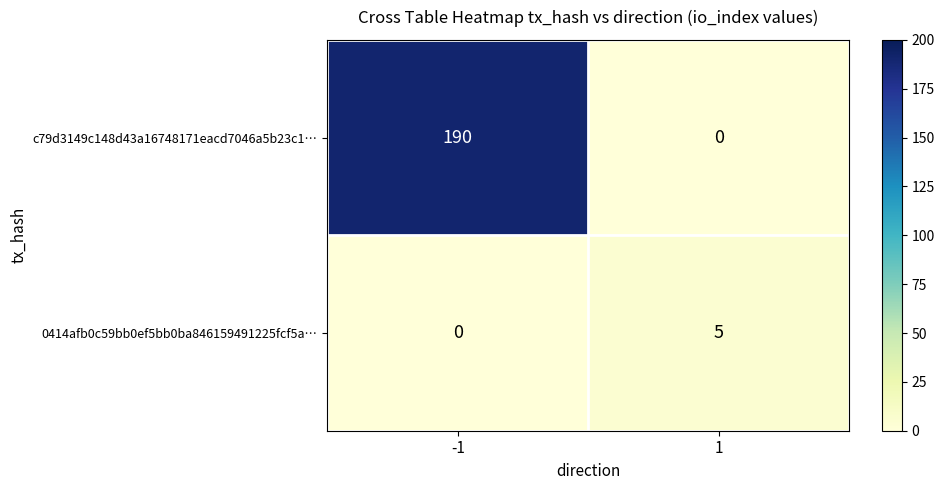

What is the spread (max minus min) of values at -1?

190